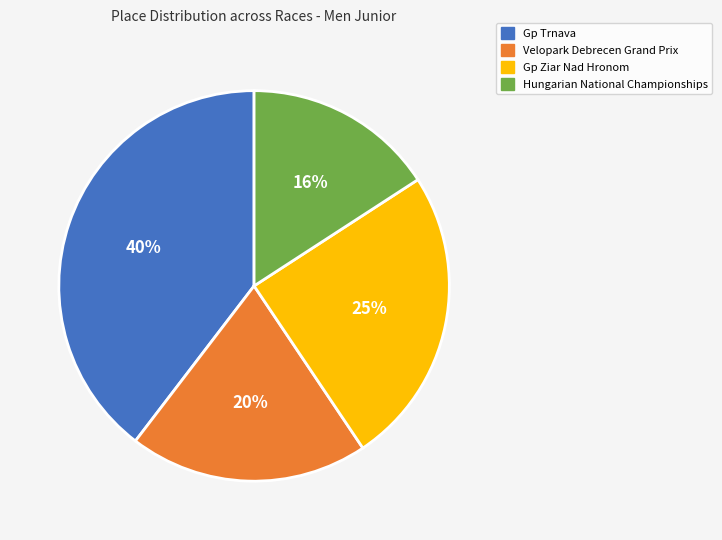

Does any single category account for the majority?

No